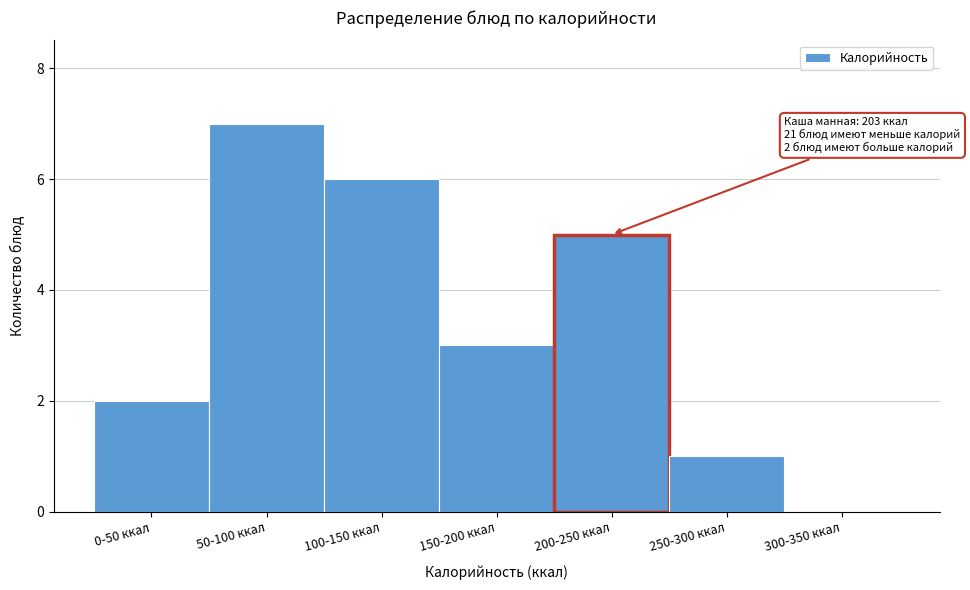

Reading left to right, list all the values displayed in this chart.

0-50 ккал=2	50-100 ккал=7	100-150 ккал=6	150-200 ккал=3	200-250 ккал=5	250-300 ккал=1	300-350 ккал=0